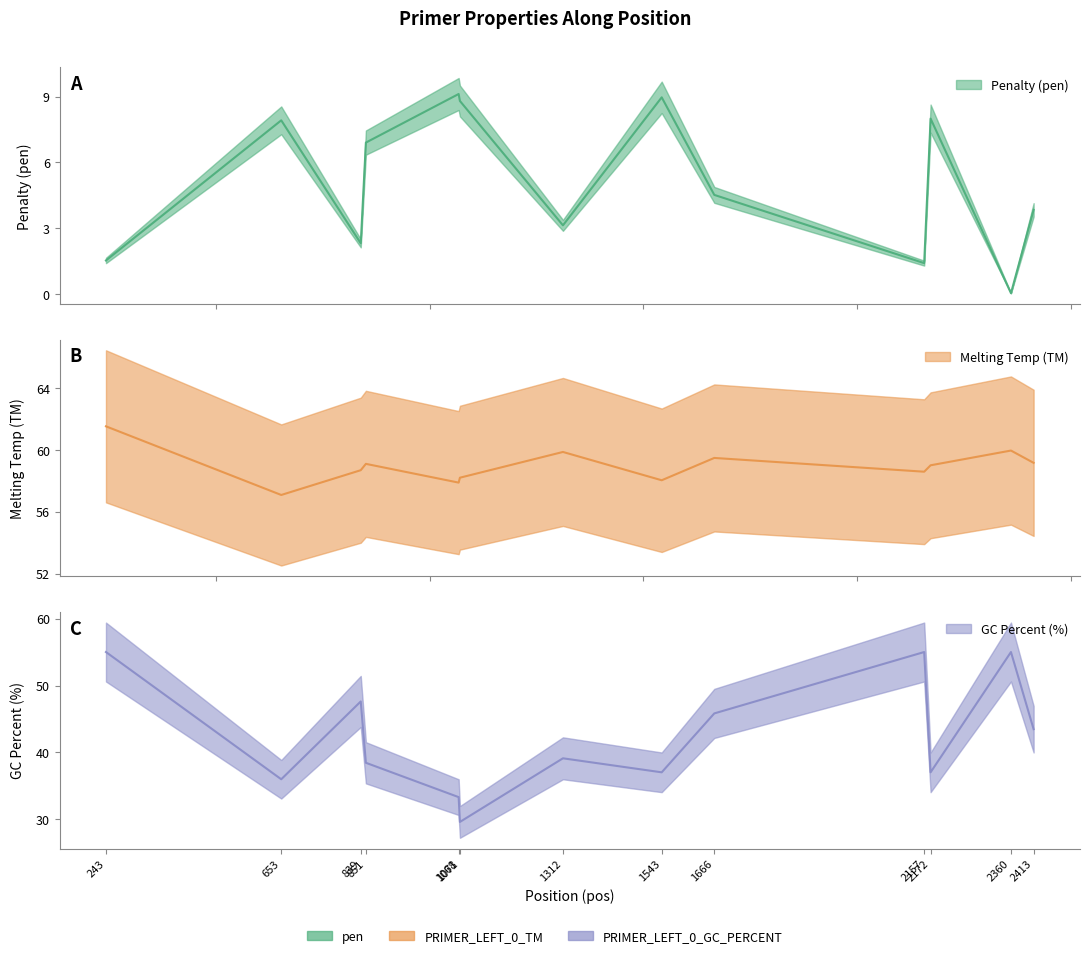

Is the value of pen at 1068 greater than the value of PRIMER_LEFT_0_TM at 2413?

No